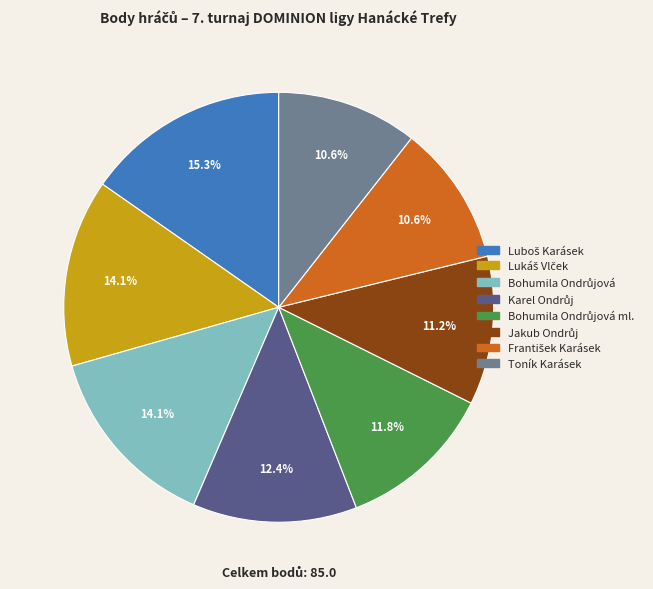

Does any single category account for the majority?

No